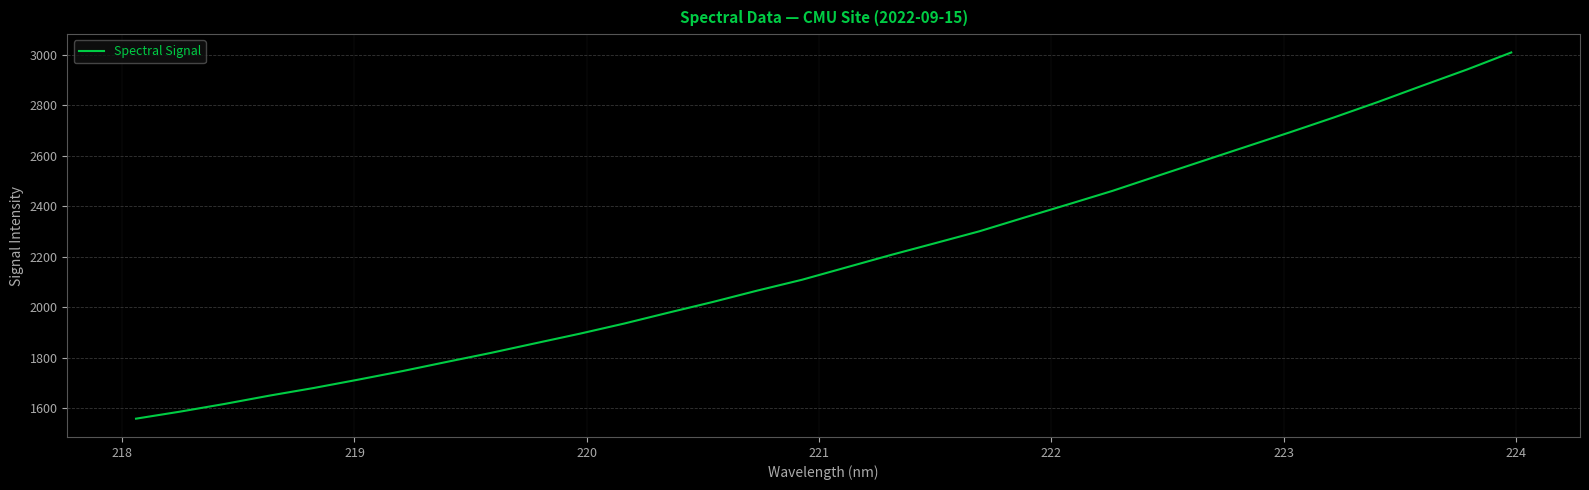

True or false: there are more than 1 points higher than both neighbors.

False